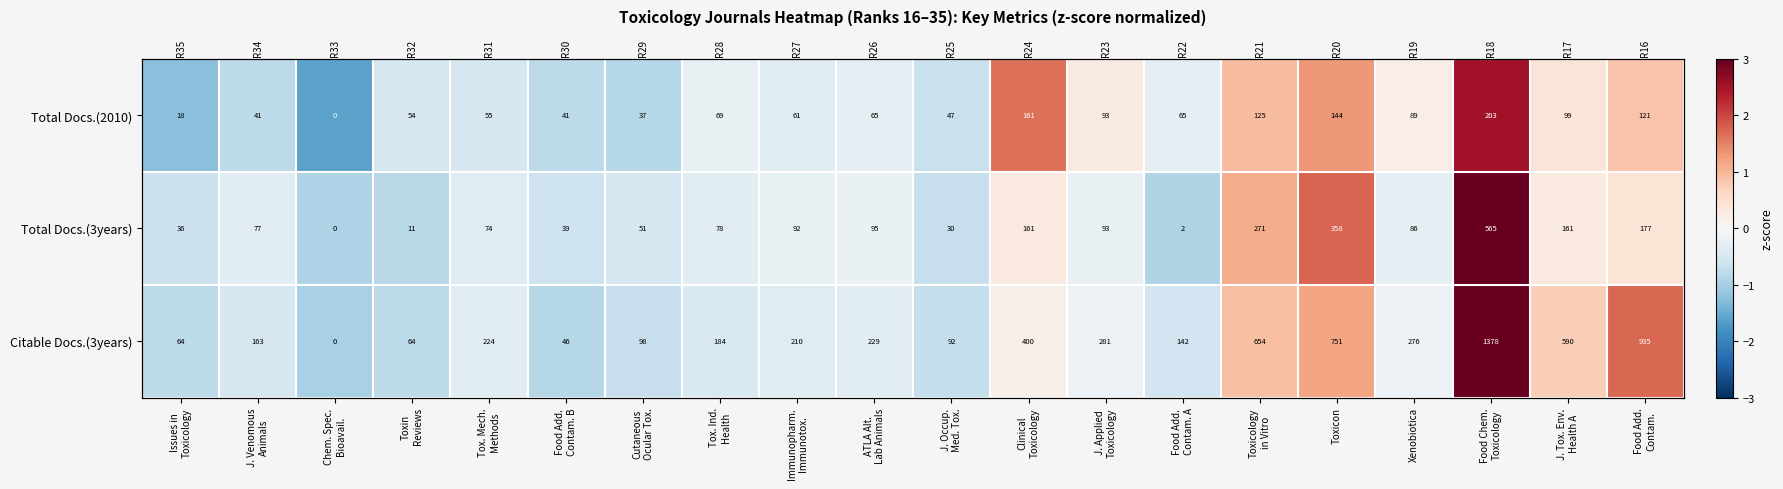

Which has a higher value, Tox. Ind.
Health or J. Tox. Env.
Health A?

J. Tox. Env.
Health A